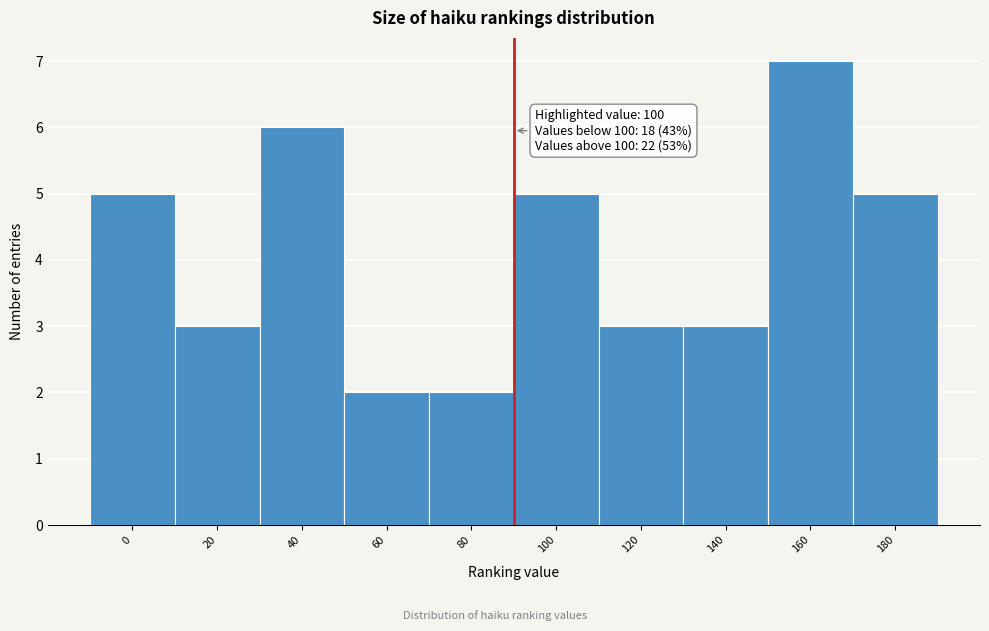

Reading left to right, what are all the values shown in this chart?

5	3	6	2	2	5	3	3	7	5